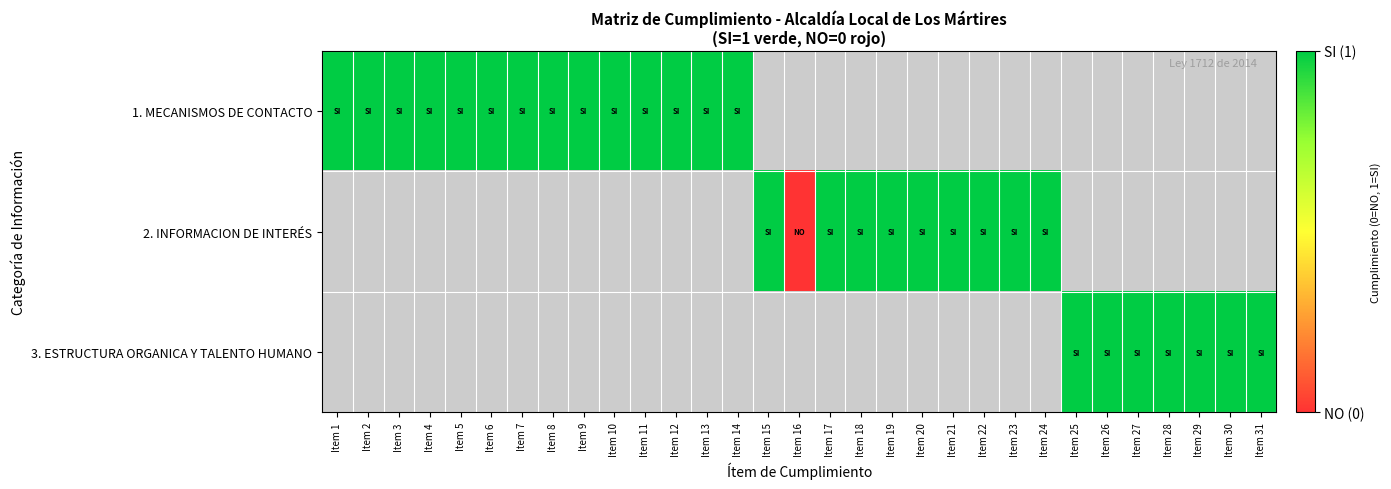

List the labels in order of 2. INFORMACION DE INTERÉS value, smallest first.

Item 16, Item 1, Item 2, Item 3, Item 4, Item 5, Item 6, Item 7, Item 8, Item 9, Item 10, Item 11, Item 12, Item 13, Item 14, Item 15, Item 17, Item 18, Item 19, Item 20, Item 21, Item 22, Item 23, Item 24, Item 25, Item 26, Item 27, Item 28, Item 29, Item 30, Item 31